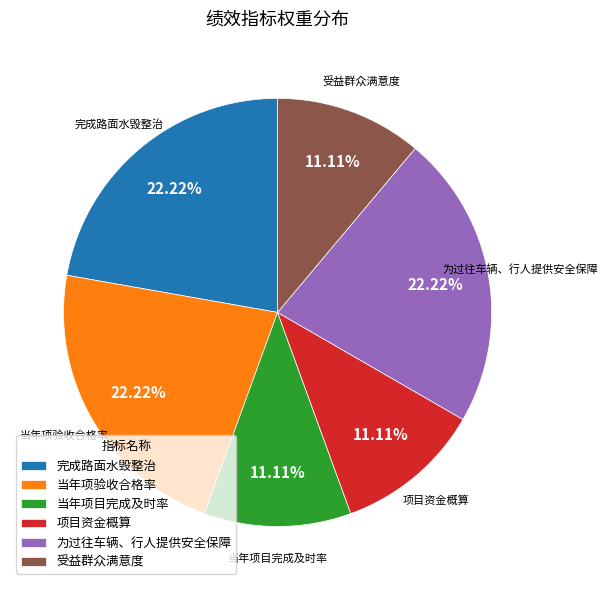

Is the sum of 受益群众满意度 and 当年项验收合格率 greater than half?

No